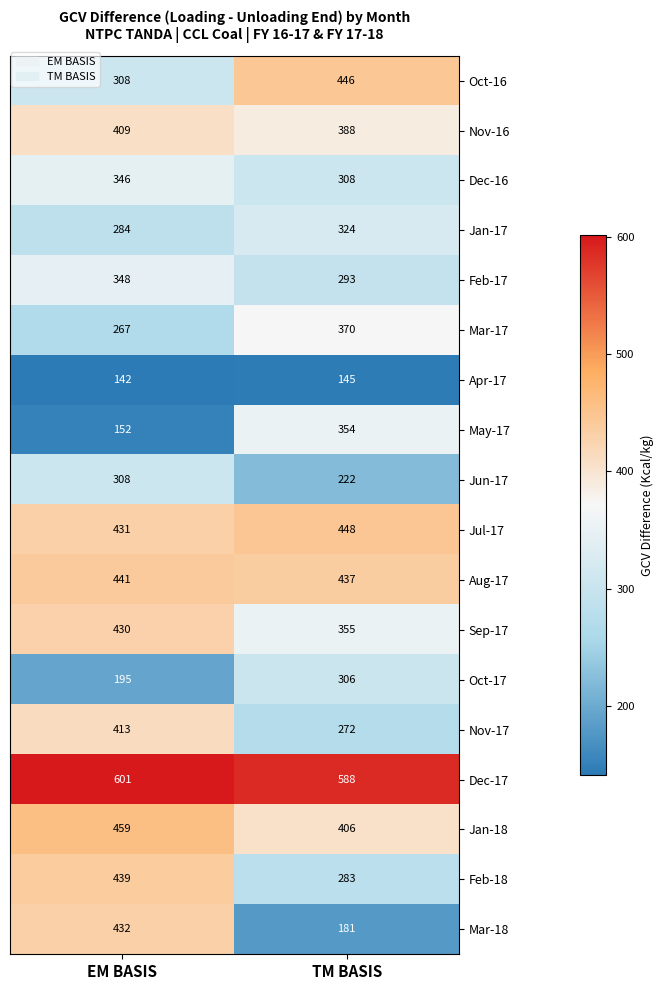

How many distinct data groups are displayed?

18